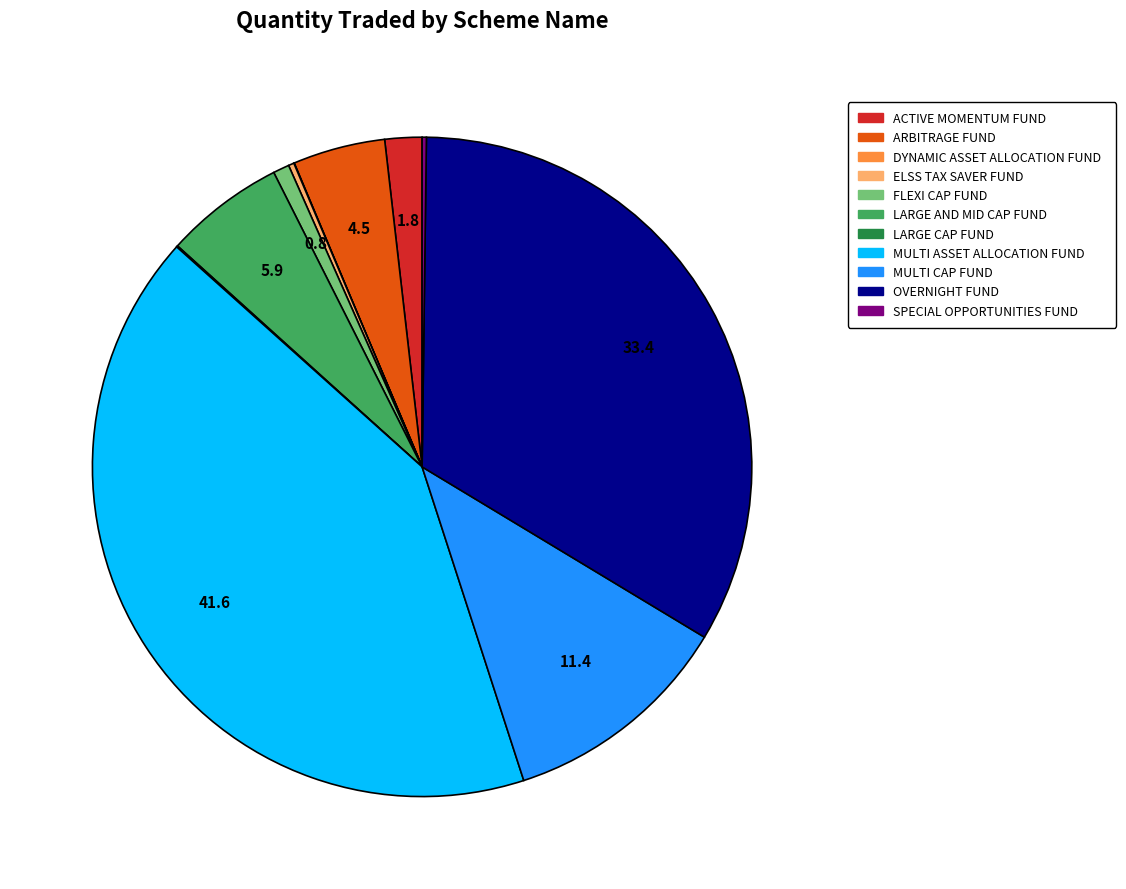

Does any single category account for the majority?

No